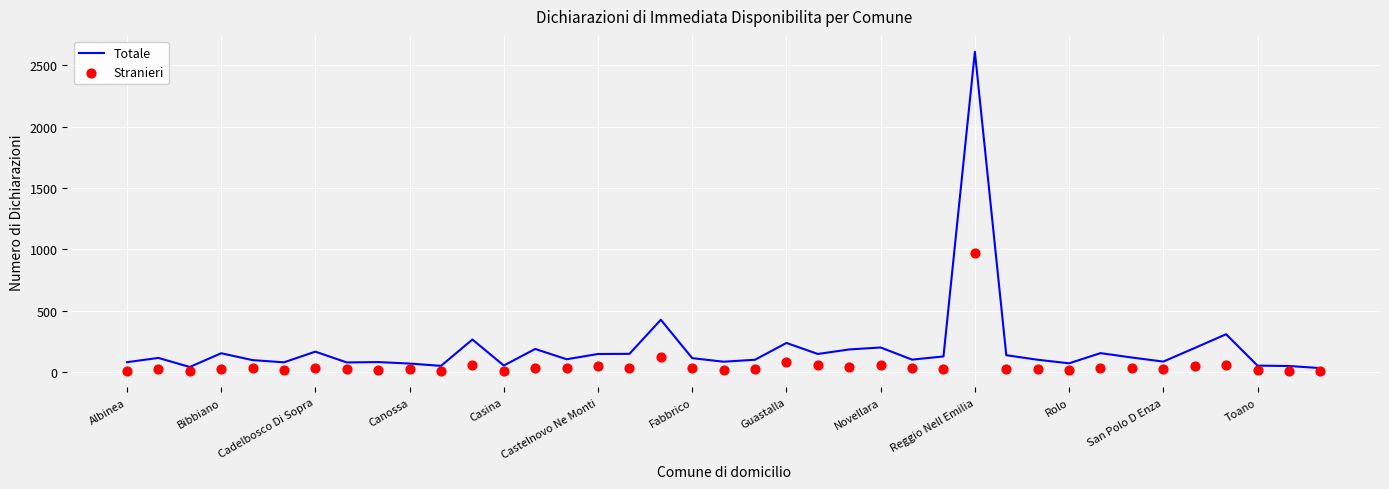

What is the total value across all series at 20?

127